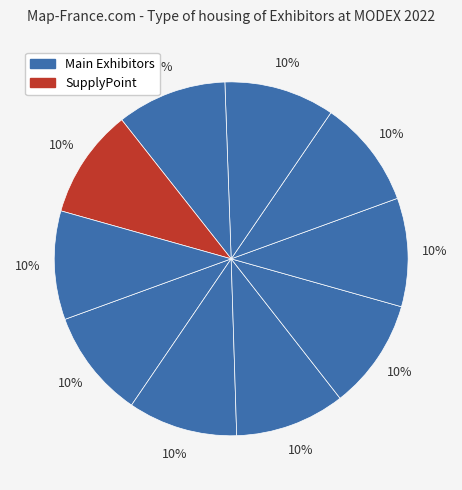

How many slices are in this pie chart?

10